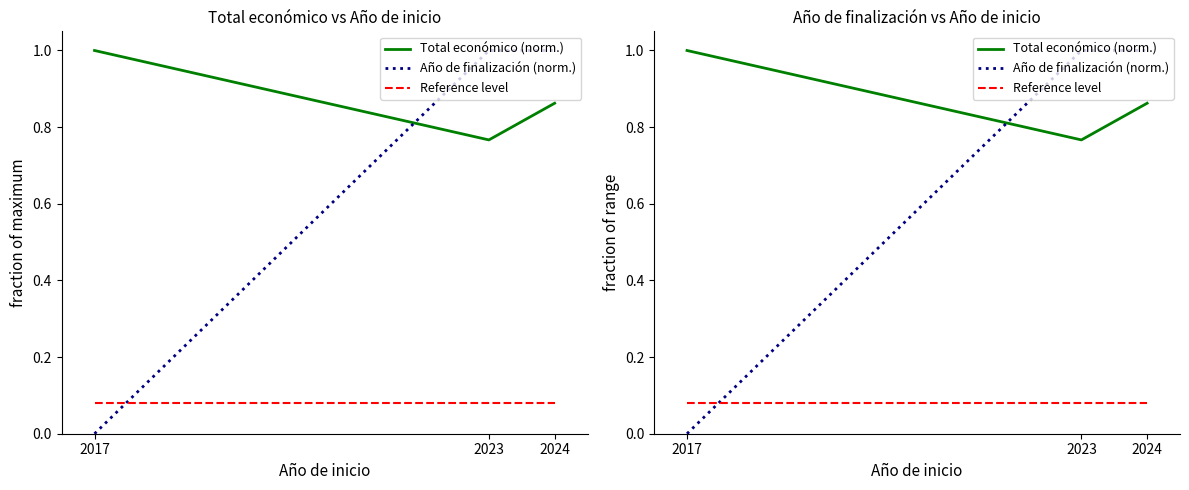

How many data points does each series have?

3